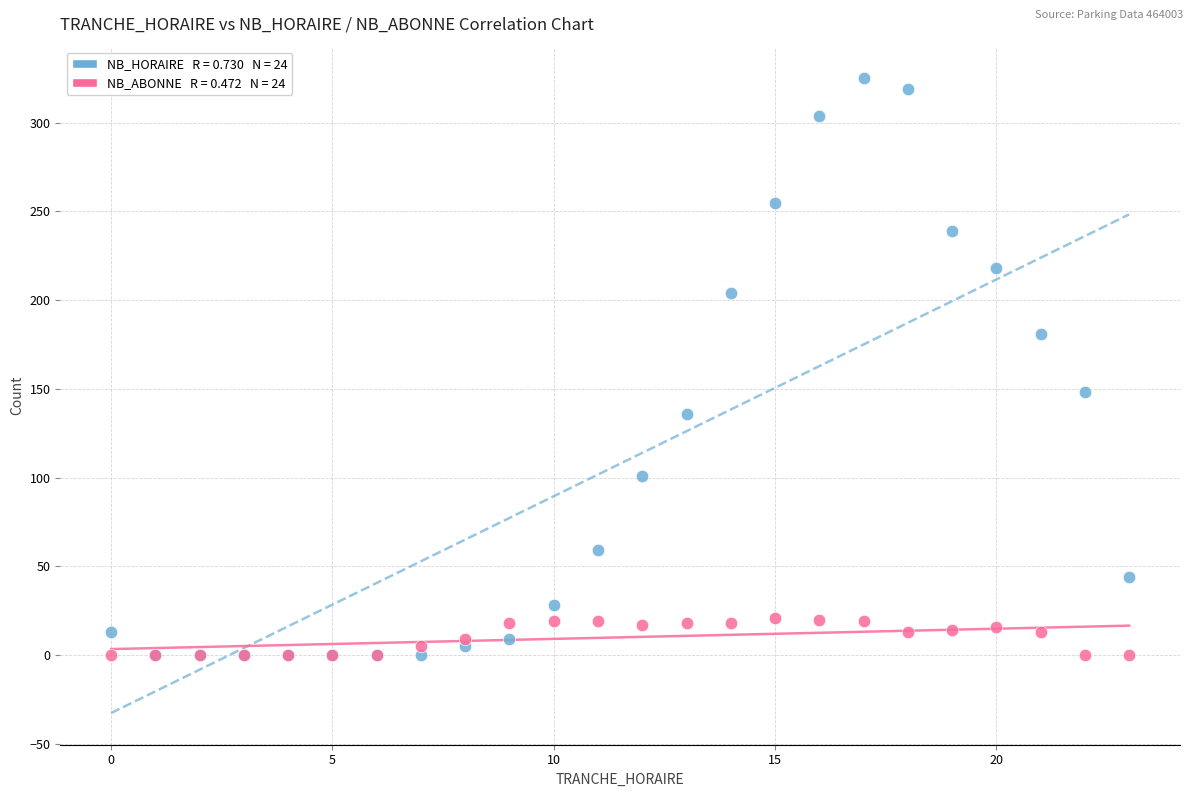

Across all series, what Y value is closest to 162?

148